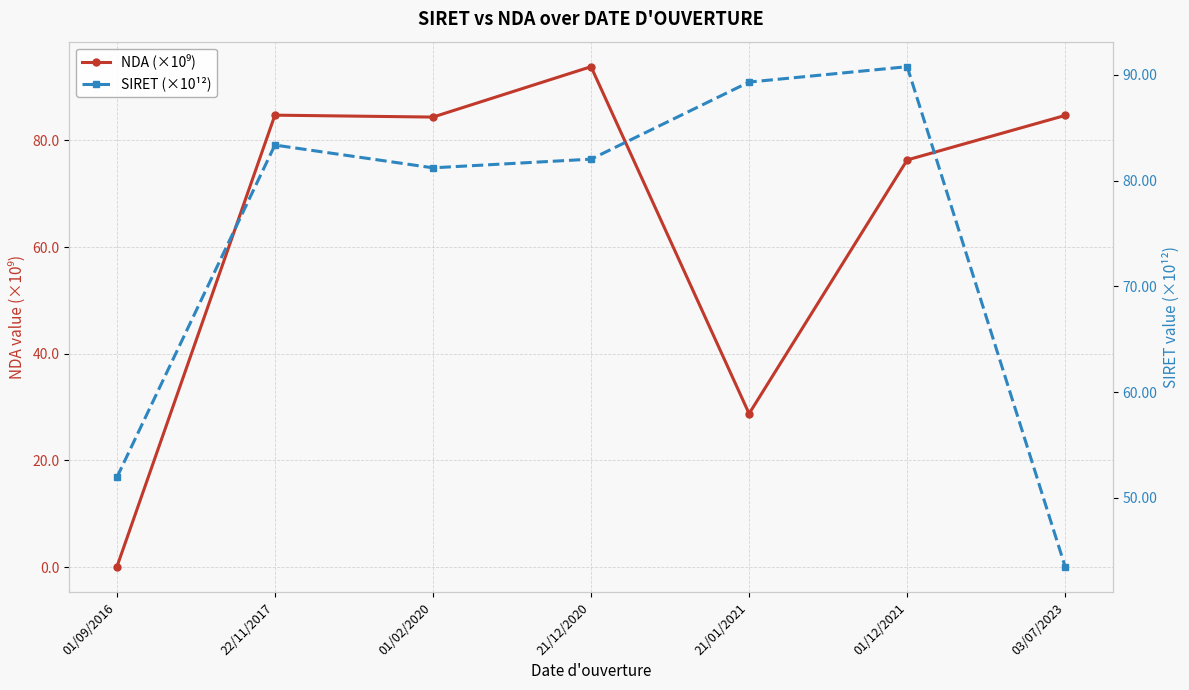

Reading left to right, extract all data points from this chart.

NDA (×10⁹): 0.0	84.7	84.4	93.8	28.8	76.3	84.7
SIRET (×10¹²): 51.9	83.4	81.2	82.0	89.3	90.8	43.5